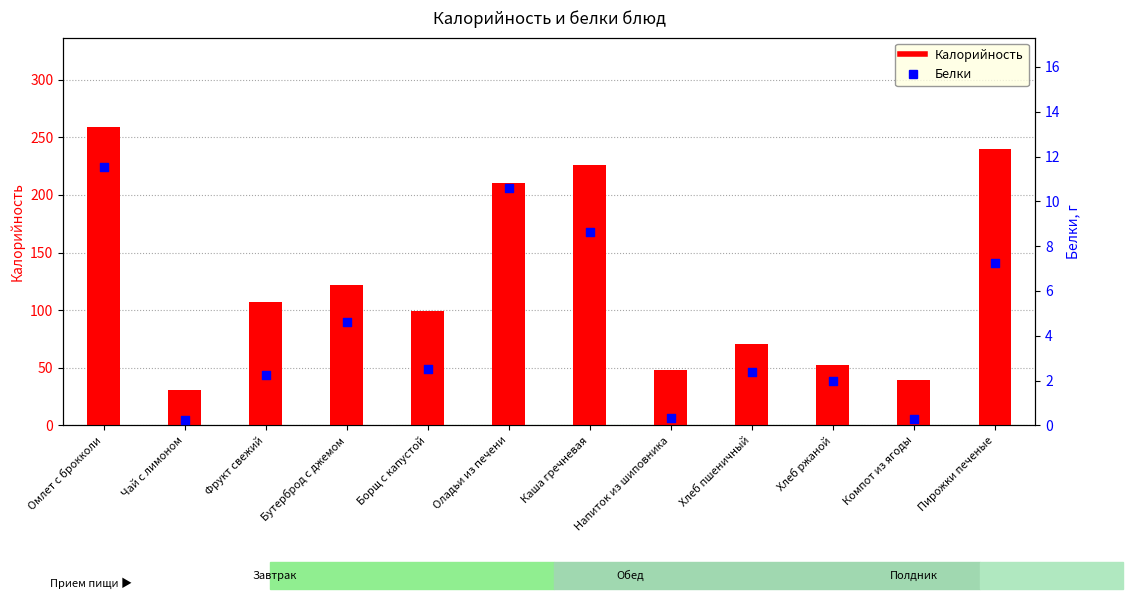

What are all the series names shown in the legend?

Калорийность, Белки